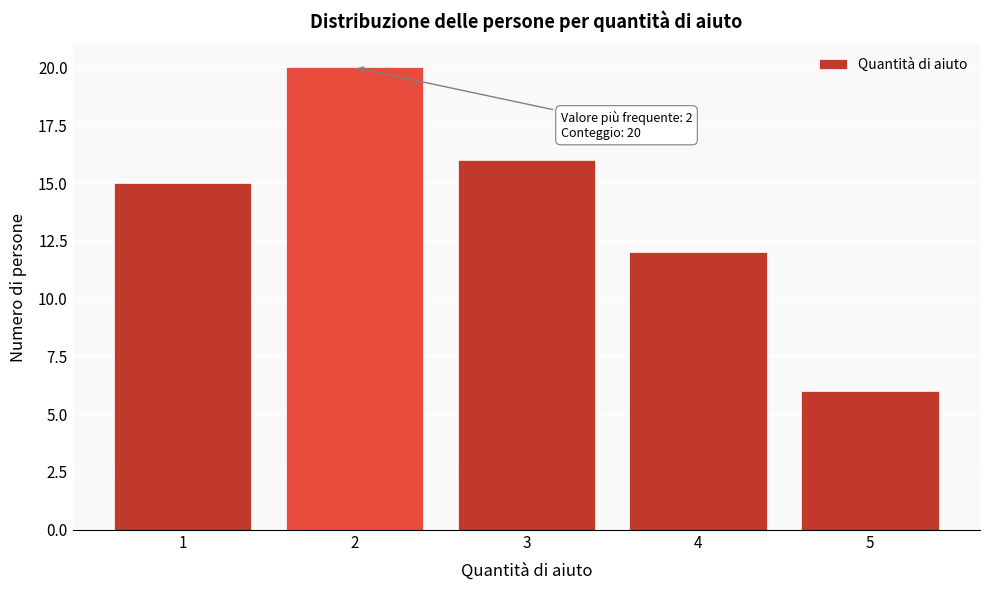

Reading left to right, extract all data points from this chart.

1=15	2=20	3=16	4=12	5=6